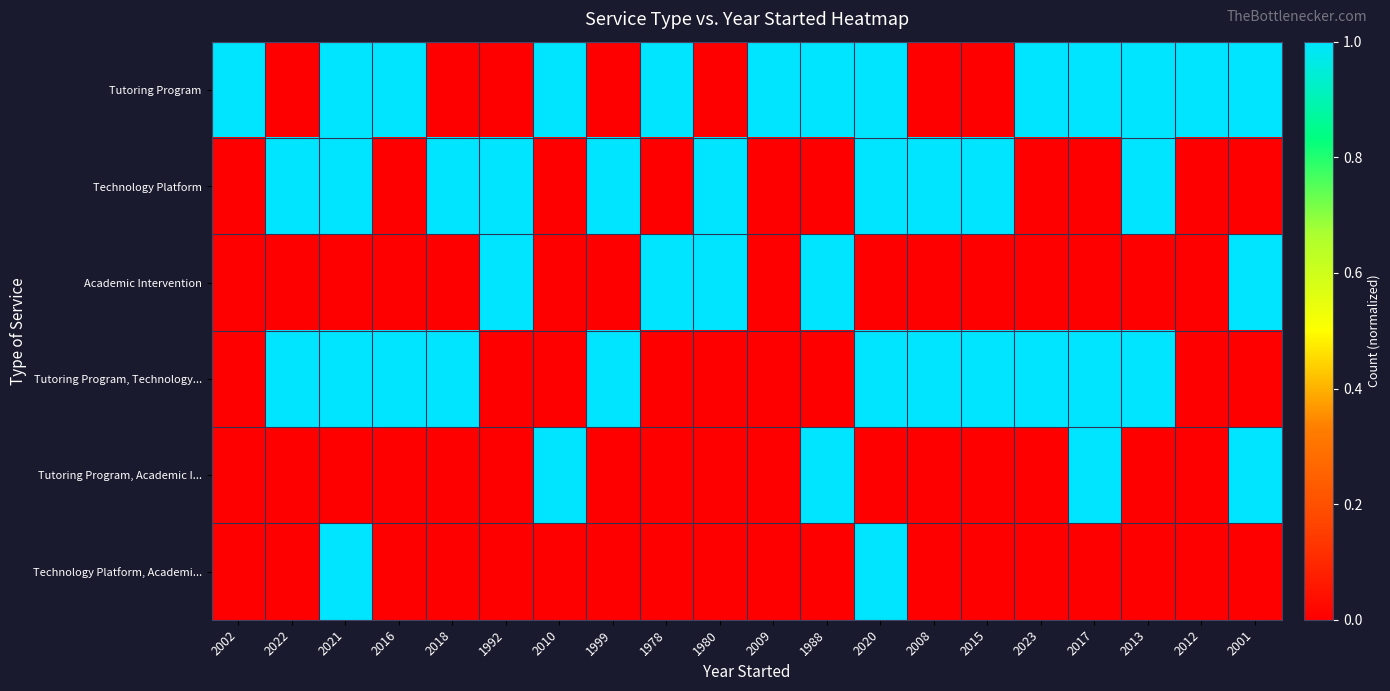

How many data points does each series have?

20